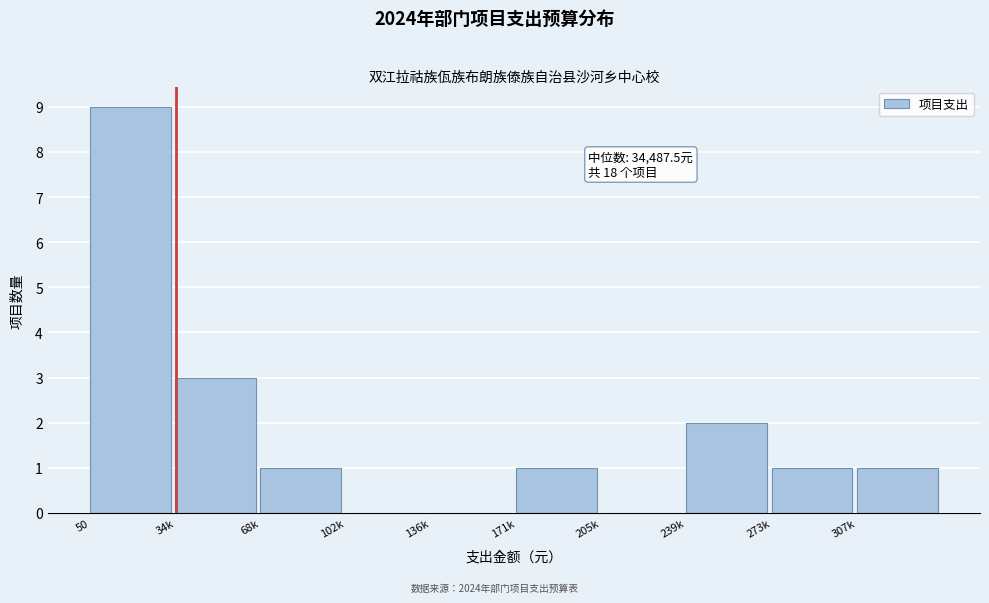

Reading left to right, what are all the values shown in this chart?

50=9	34k=3	68k=1	102k=0	136k=0	171k=1	205k=0	239k=2	273k=1	307k=1